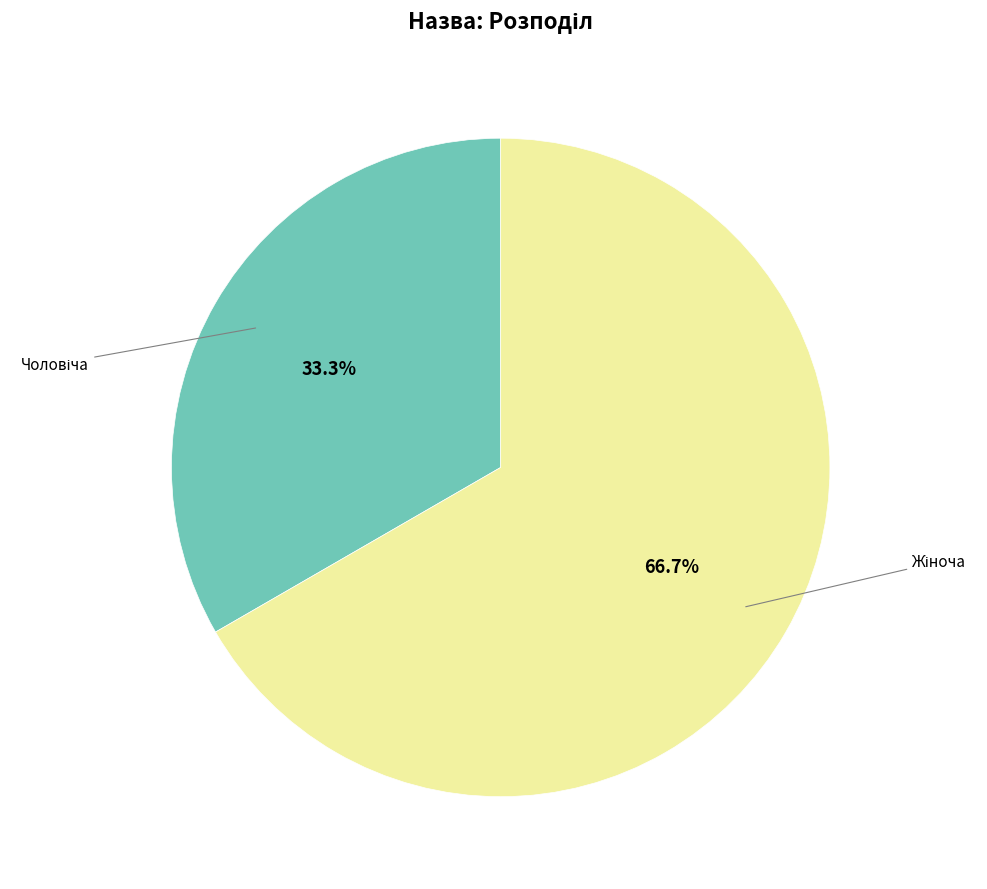

Is there any slice that represents more than half of the pie?

Yes